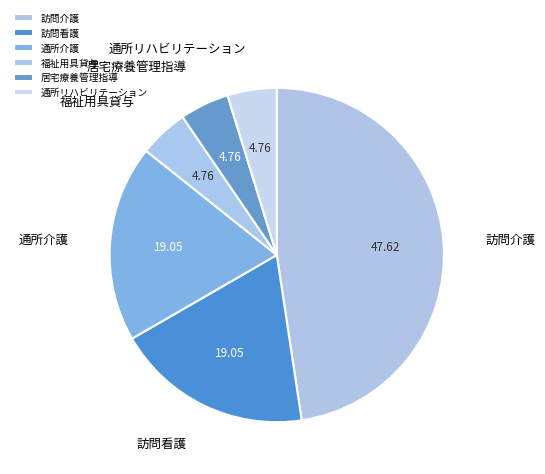

True or false: 訪問看護 accounts for 4% of the total.

False